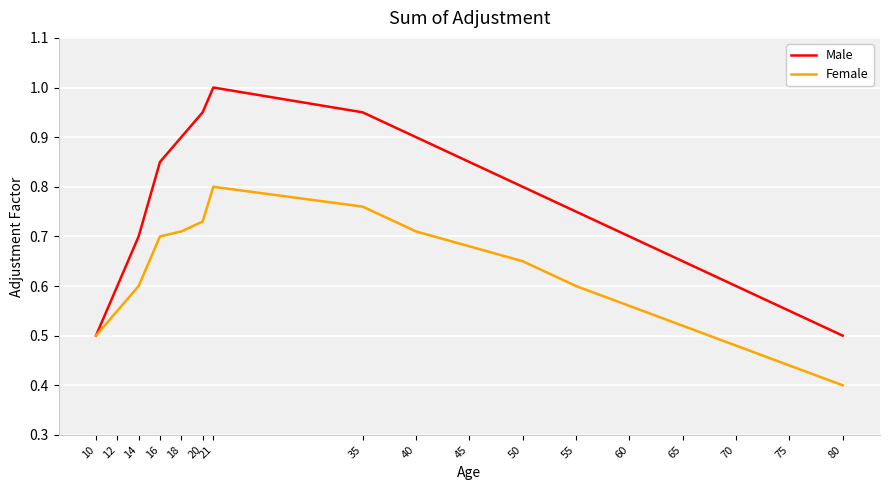

Does the chart display data point markers on the line(s)?

No